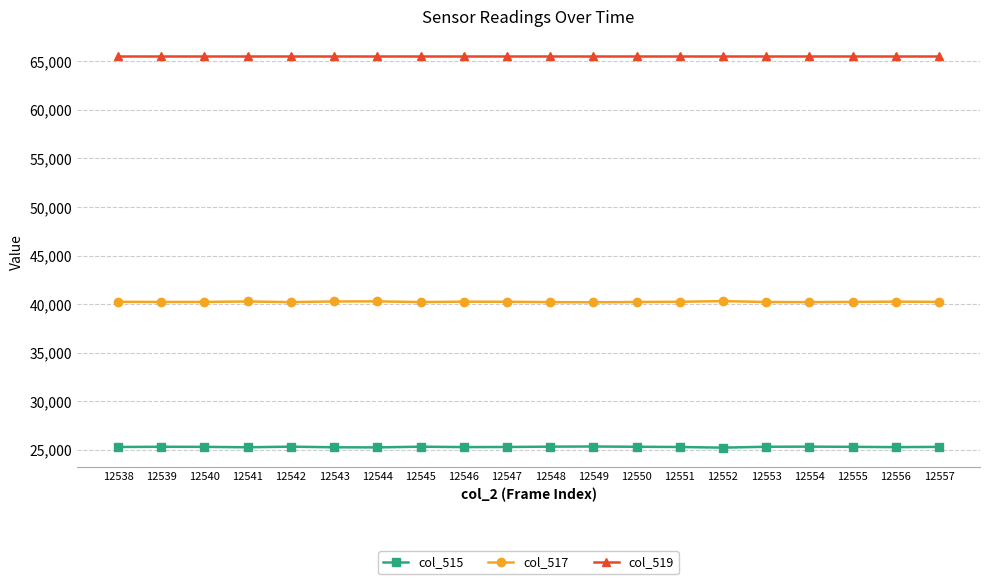

True or false: col_515 and col_517 cross at least once.

False